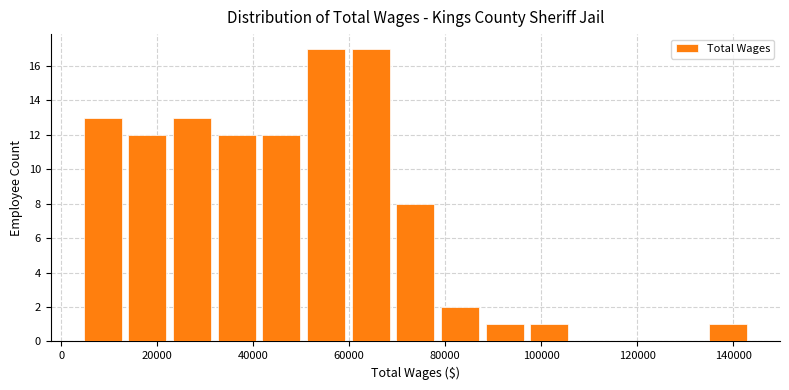

How tall is the bar that spans 88000 to 98000 on the x-axis? Neither the bar edges nor the heights are printed on the chart, so give them approximately, as read against the axes.

1